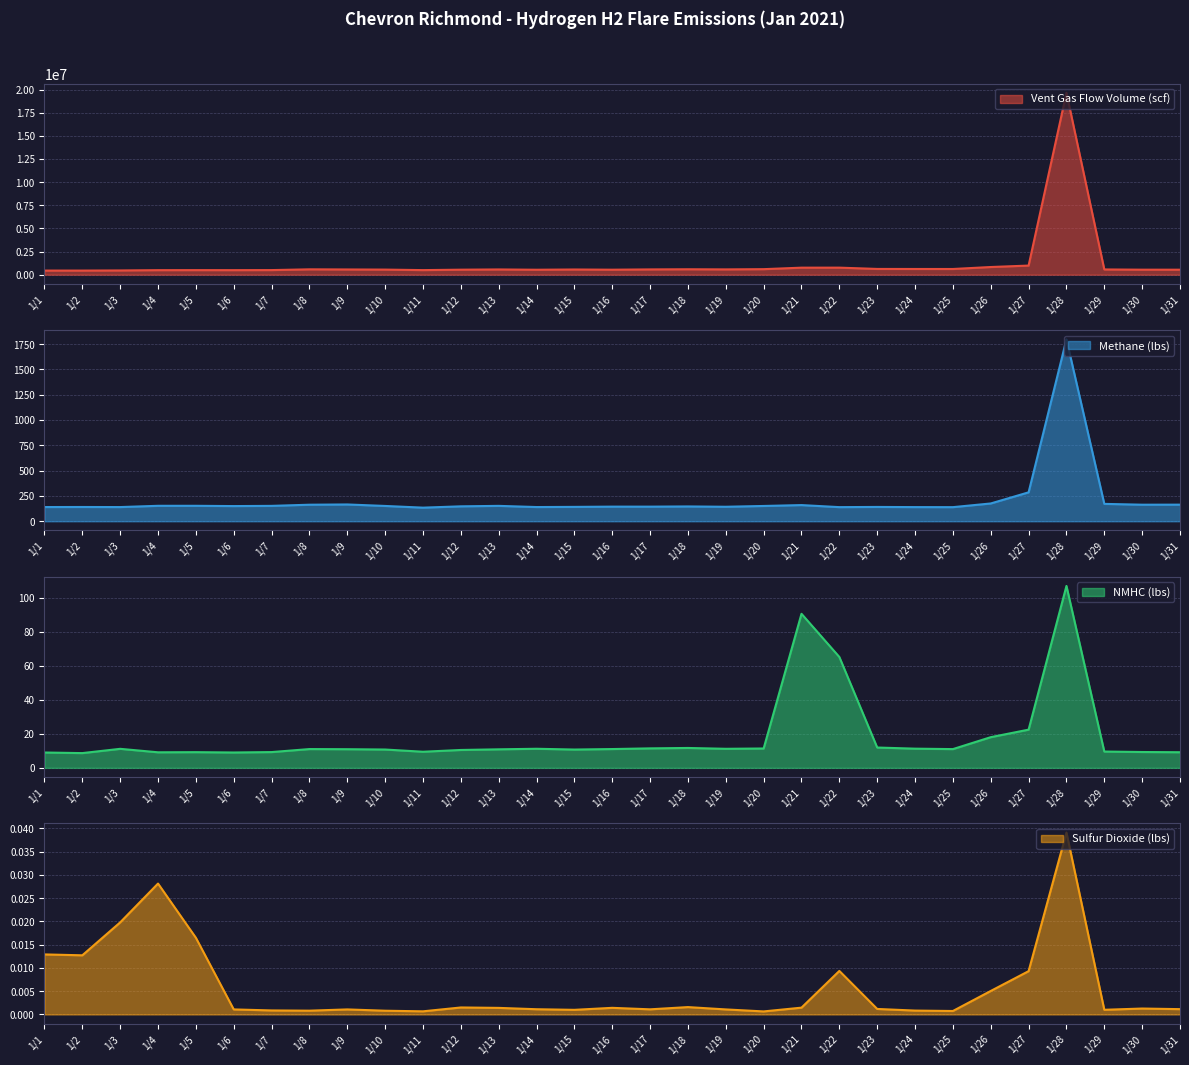

At which category is the sum across all series the highest?

1/28